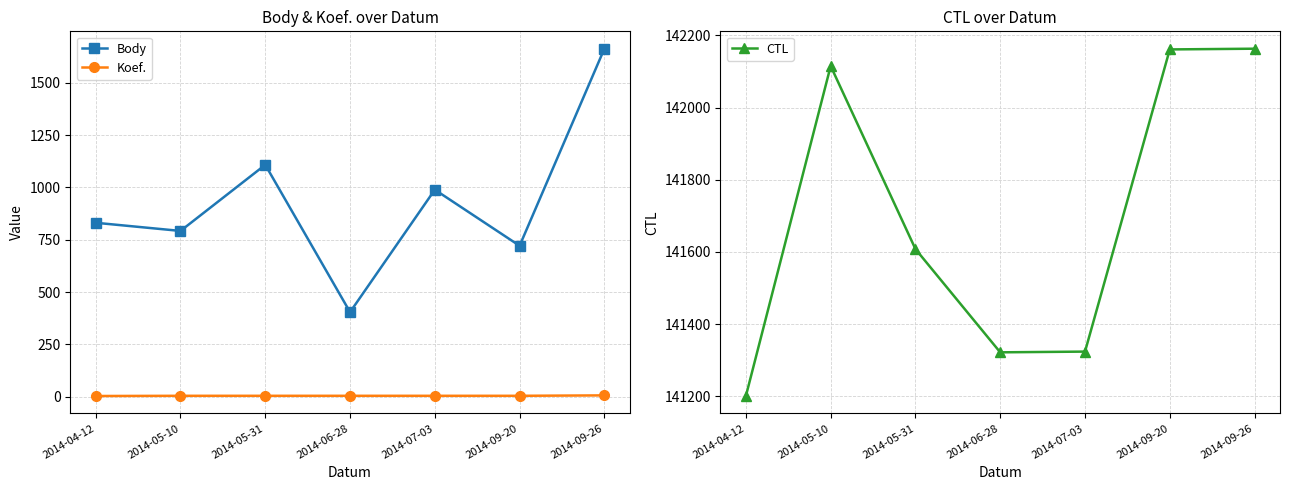

How many values in the CTL series exceed 141608?

3